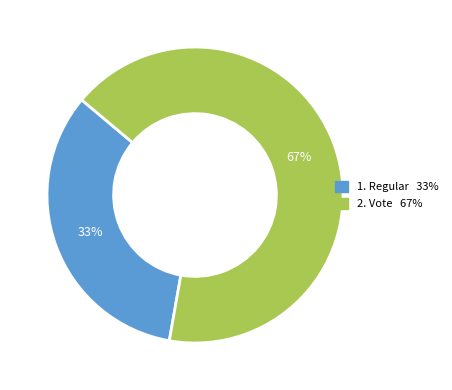

Is there a majority slice in this chart?

Yes